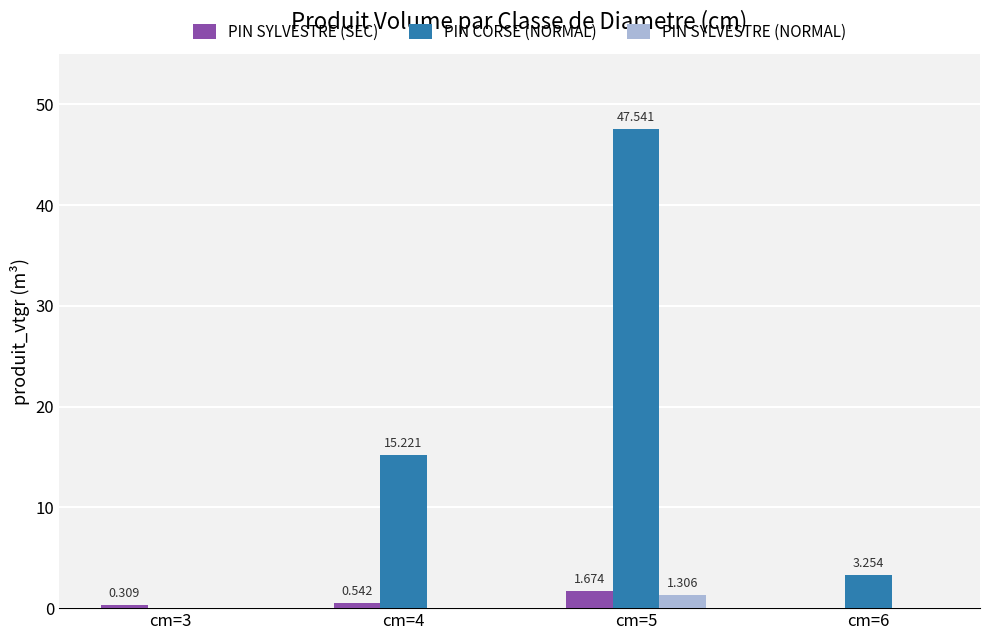

How many data points does each series have?

4